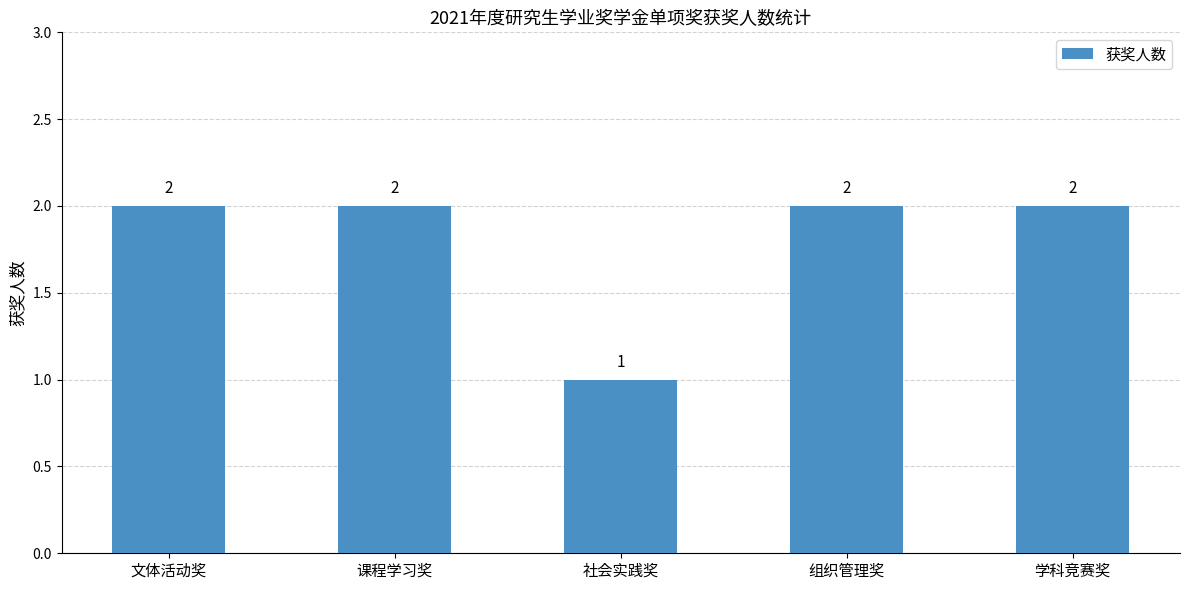

What value does the data have at 课程学习奖?

2